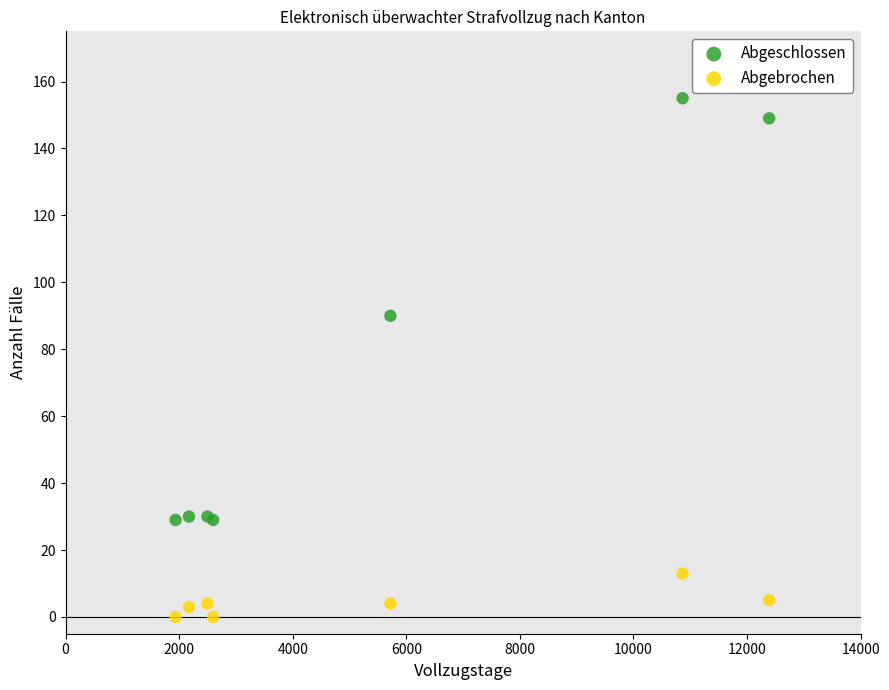

Which series has the widest spread of Y values?

Abgeschlossen